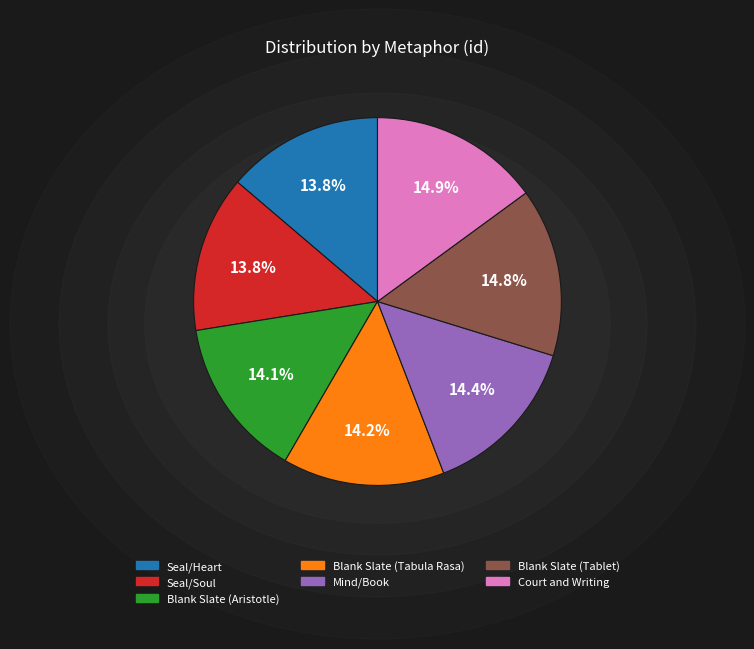

Between Blank Slate (Tablet) and Seal/Heart, which is larger?

Blank Slate (Tablet)